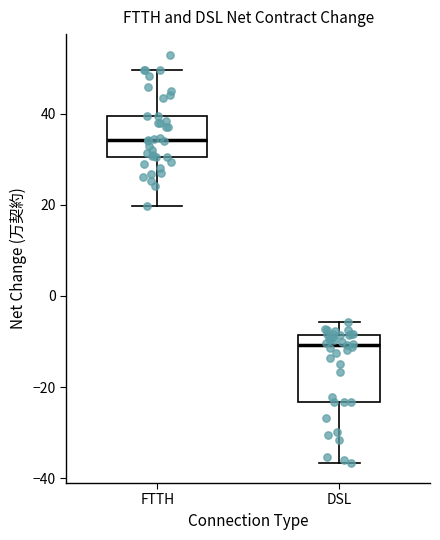

Where does the median line of the box for FTTH sit on the y-axis? The values are not printed on the chart, so give them approximately, as read against the axis.

34